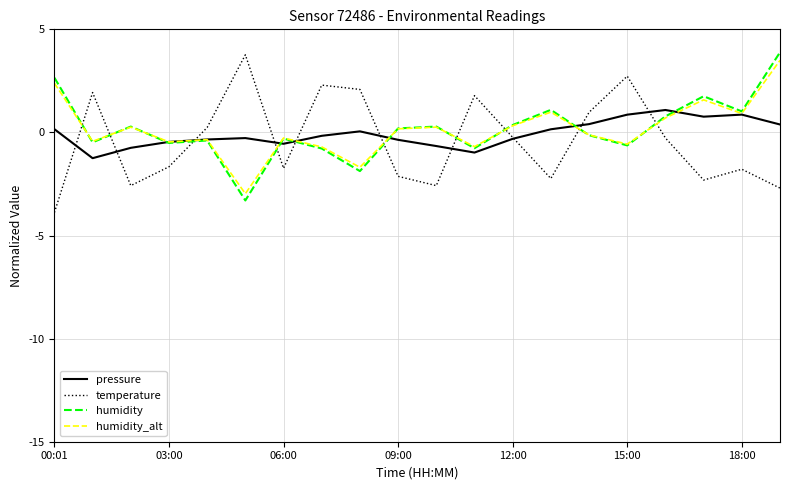

What is the highest value of the temperature series?

3.8